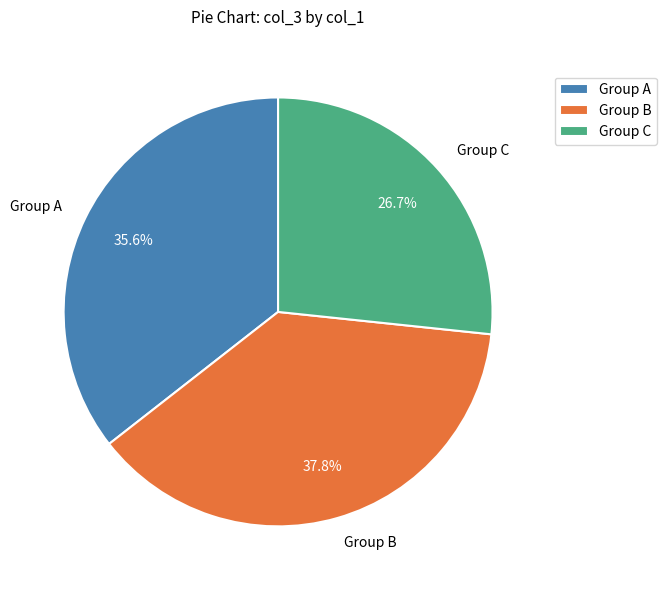

Rank the categories by value from lowest to highest.

Group C, Group A, Group B